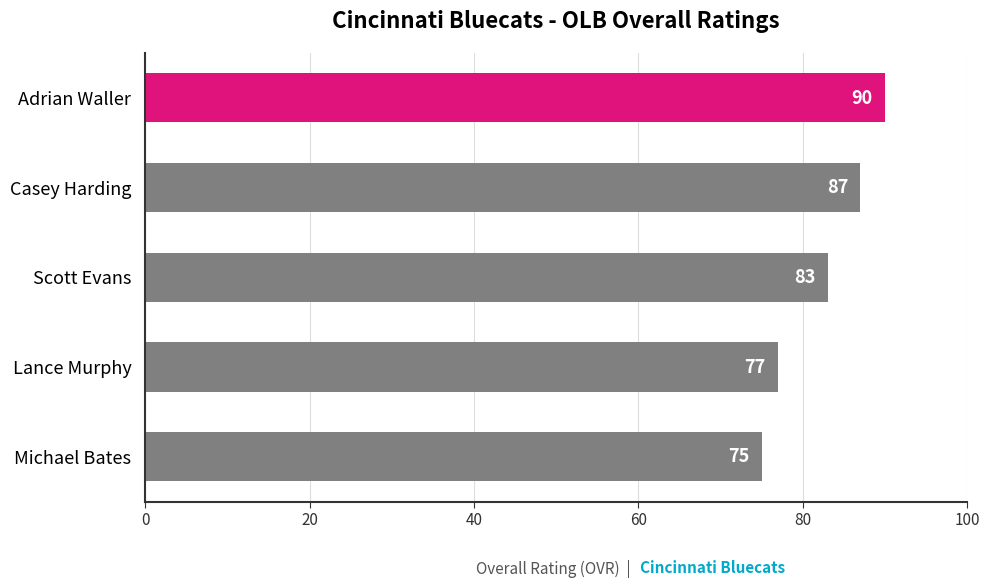

What is the greatest value displayed?

90